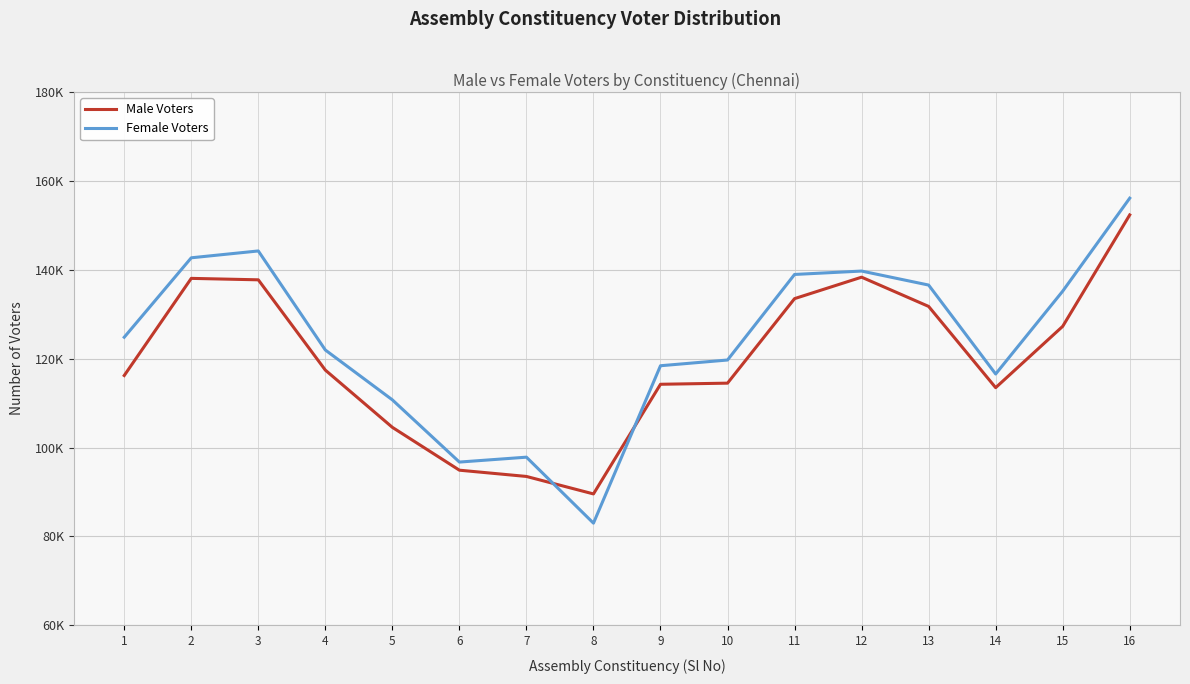

True or false: Female Voters has more than 0 points higher than both neighbors.

True